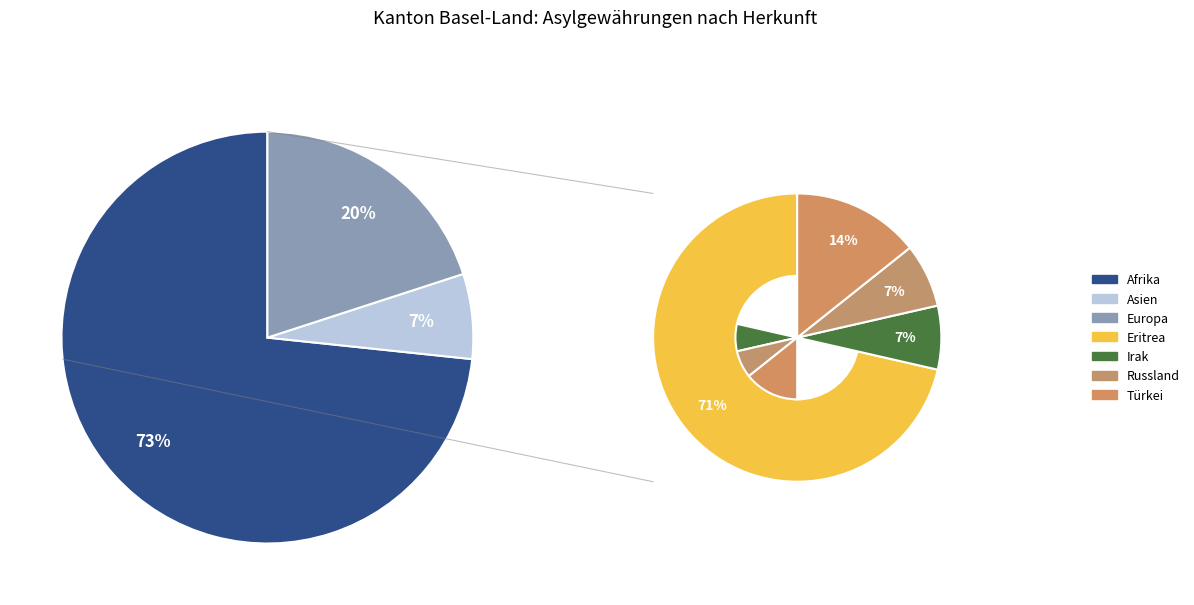

How much of the chart is everything except Afghanistan?

100.0%